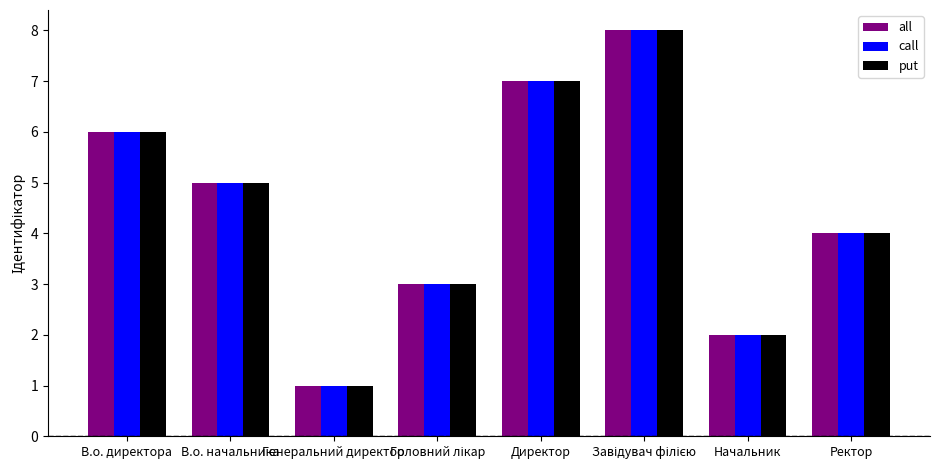

How many groups of bars are there?

8